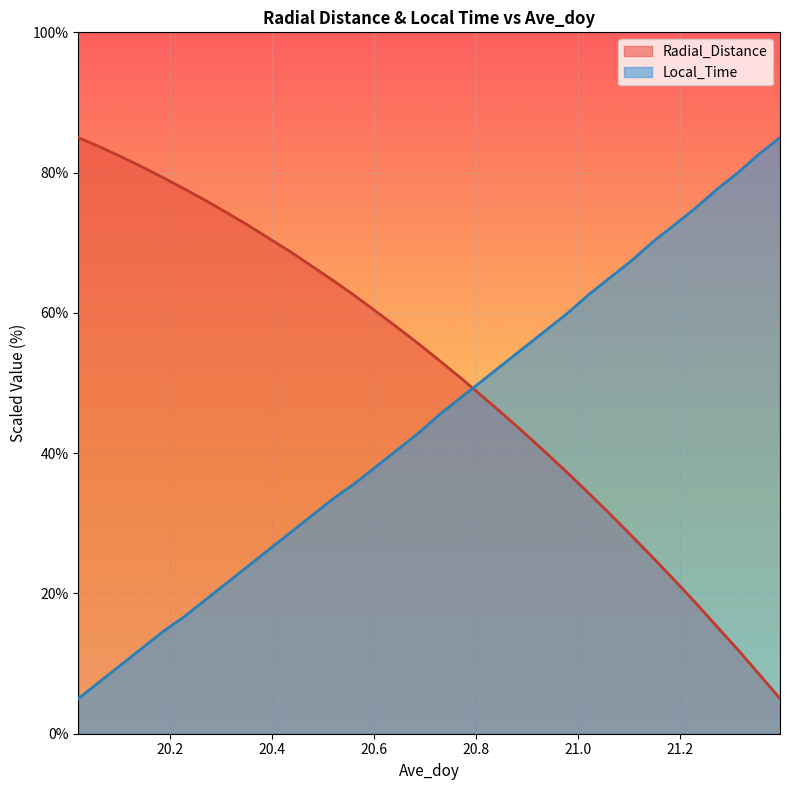

Where is Local_Time nearest to the value 45?

20.7292